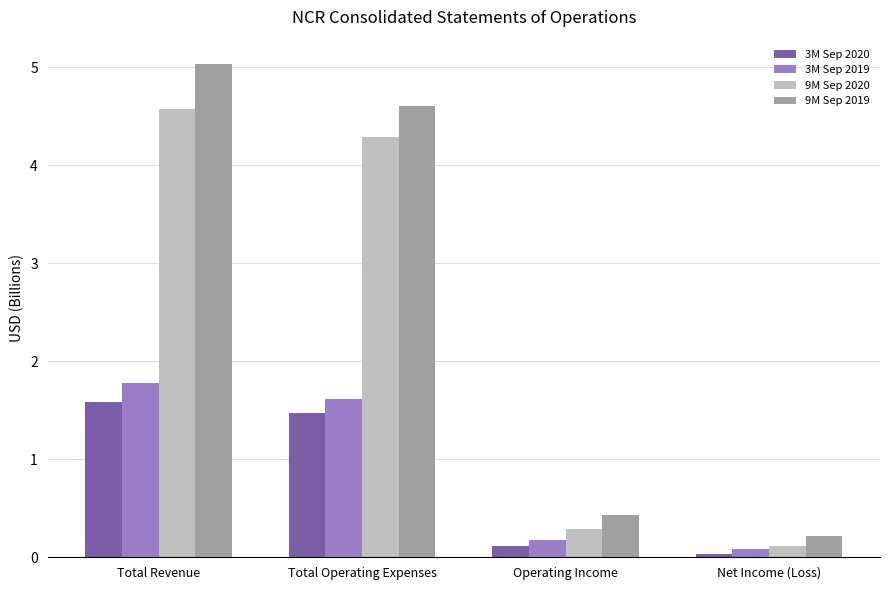

Is the value of 9M Sep 2019 at Operating Income greater than the value of 9M Sep 2020 at Total Revenue?

No